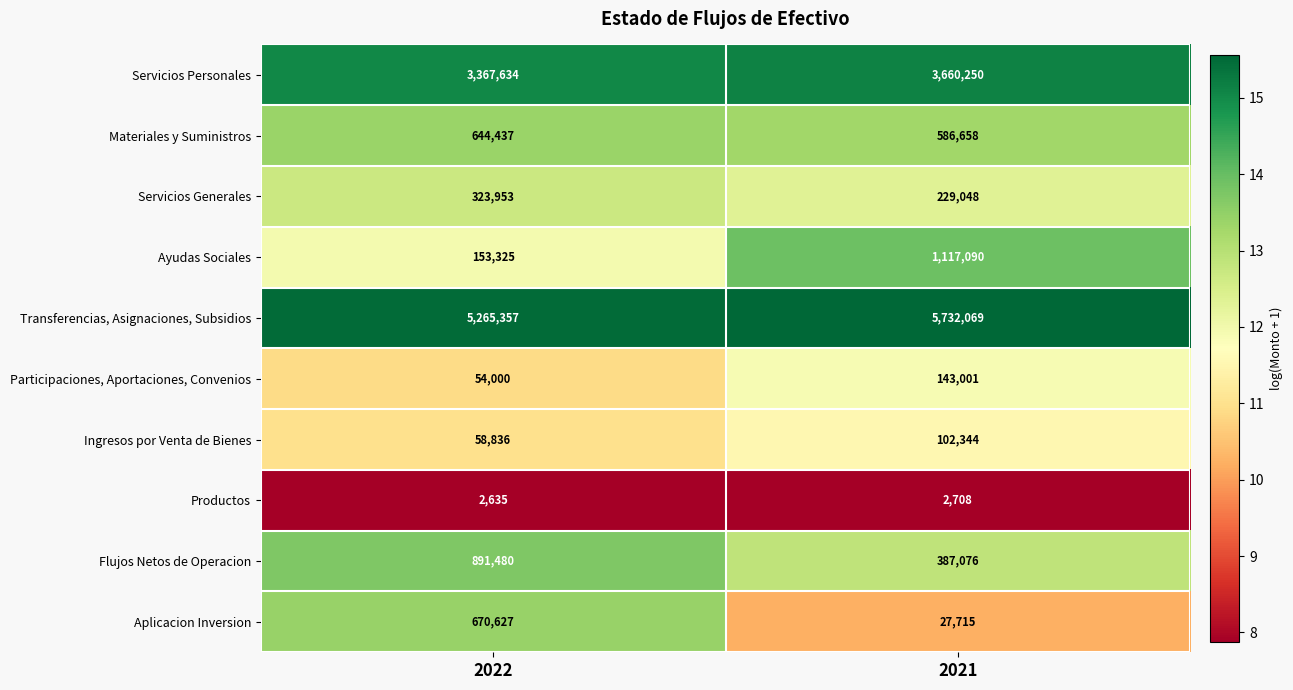

Is it true that Participaciones, Aportaciones, Convenios equals 200013 at 2021?

False